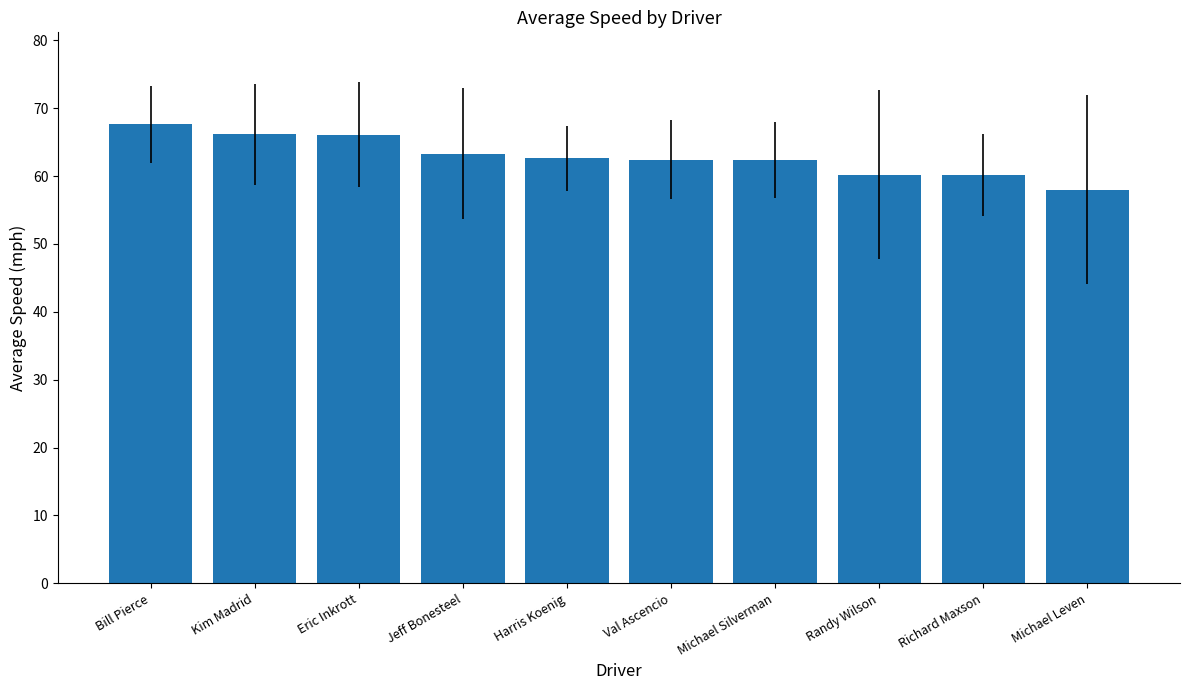

Approximately how many times larger is the value at Kim Madrid compared to Michael Leven?

1.1